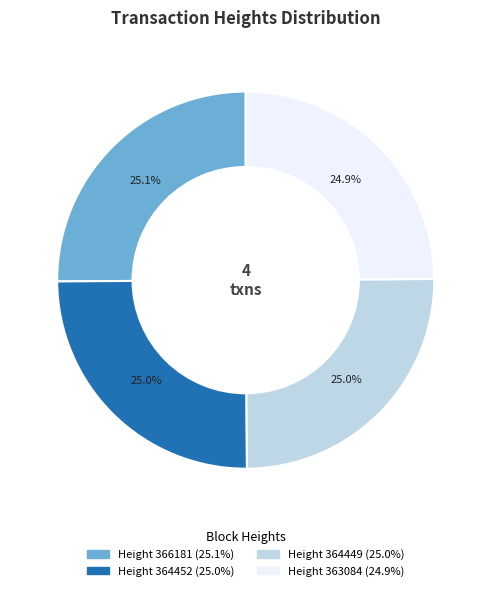

Is there a majority slice in this chart?

No